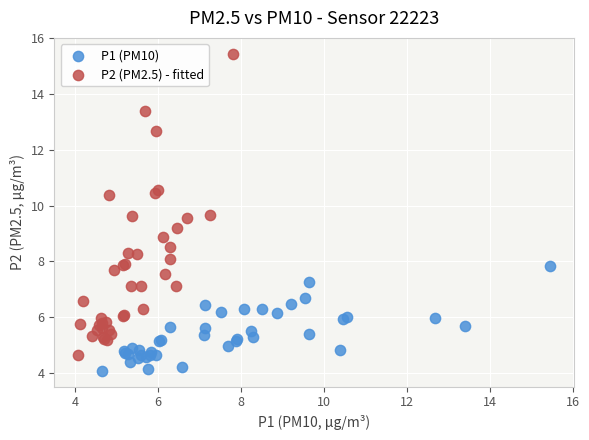

Which series contains the lowest Y value?

P1 (PM10)